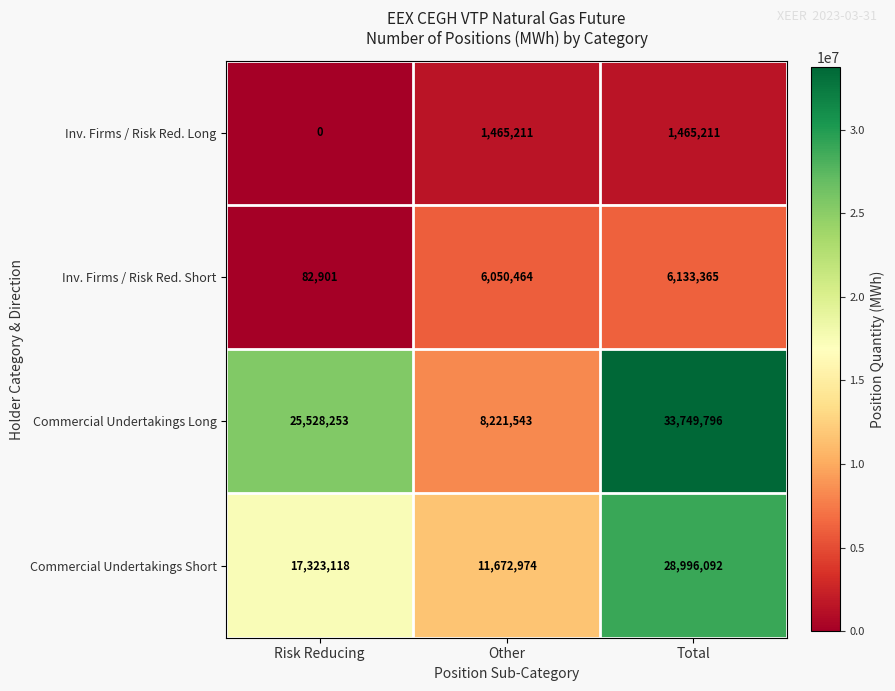

What is the sum of all Inv. Firms / Risk Red. Long values?

2930422